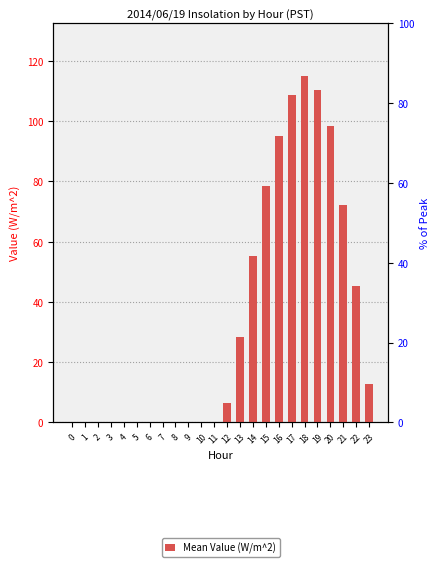

Rank the categories by value from lowest to highest.

0, 1, 2, 3, 4, 5, 6, 7, 8, 9, 10, 11, 12, 23, 13, 22, 14, 21, 15, 16, 20, 17, 19, 18